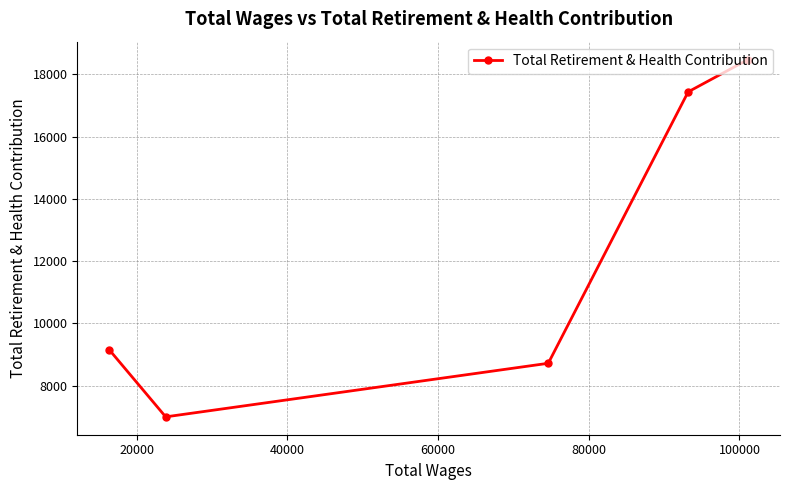

How many values exceed 9152?

2